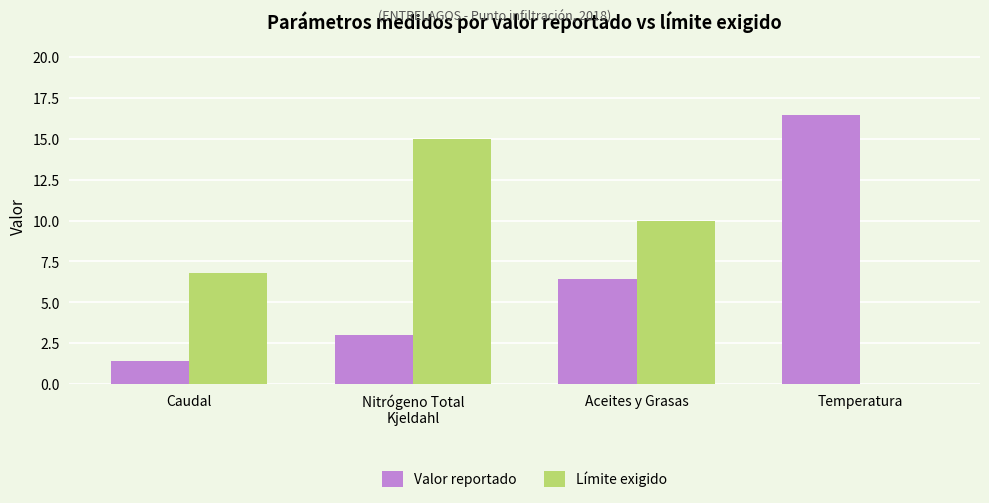

How many categories are shown in the chart?

4